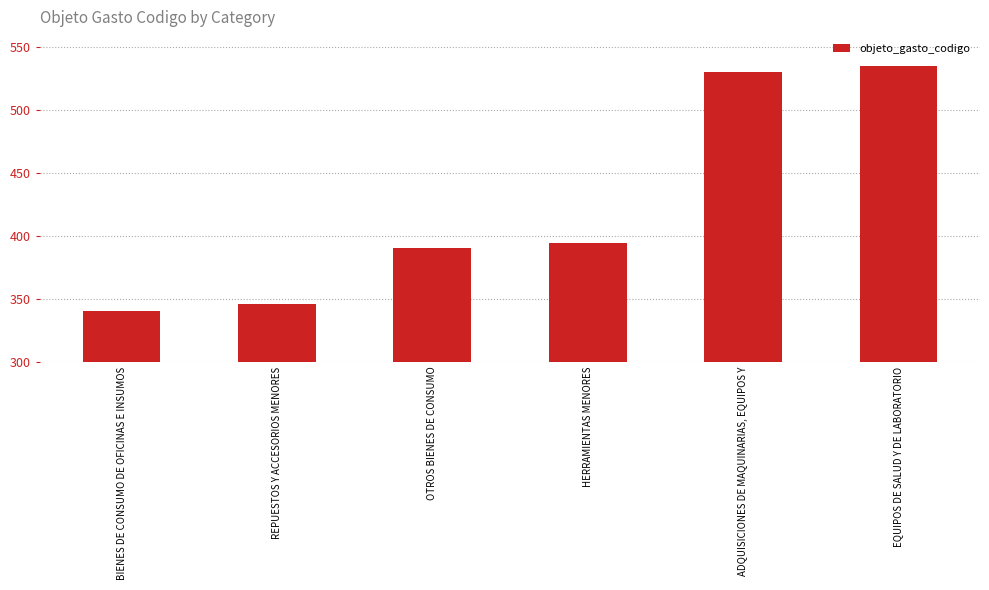

Approximately how many times larger is the value at REPUESTOS Y ACCESORIOS MENORES compared to EQUIPOS DE SALUD Y DE LABORATORIO?

0.6